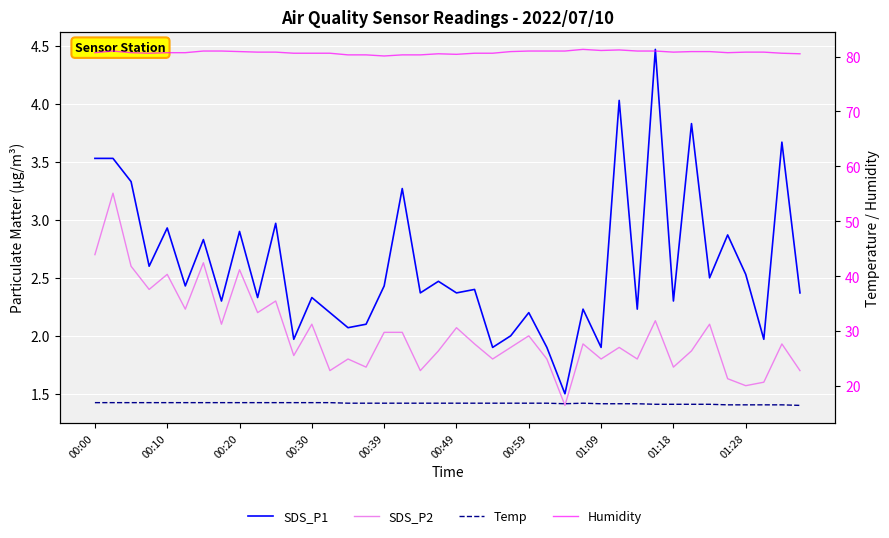

How many interior local peaks does the SDS_P1 series have?

15